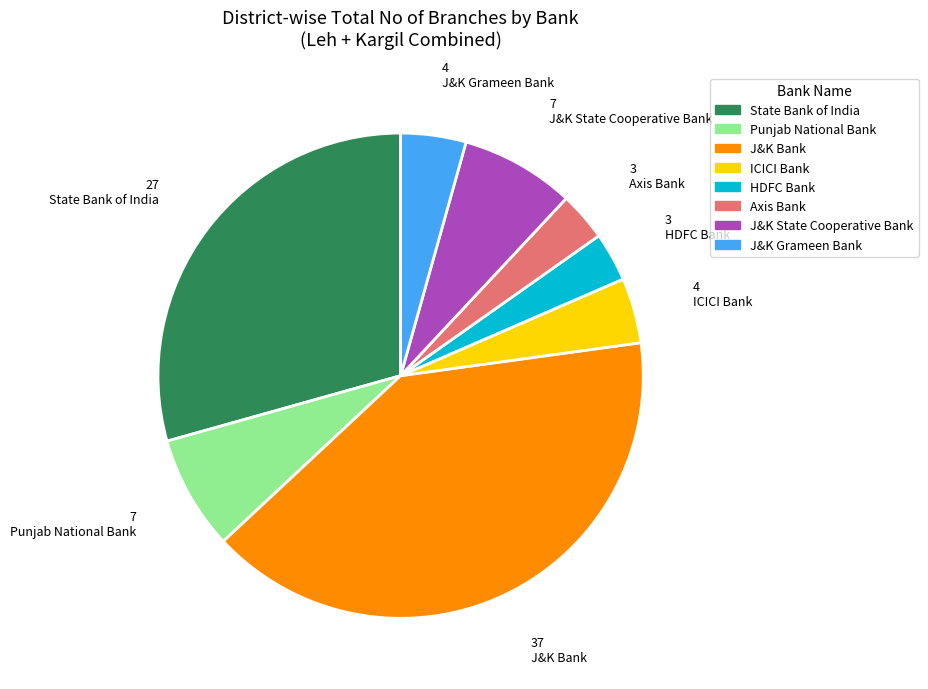

Do J&K Bank and J&K State Cooperative Bank together represent more than half of the pie?

No